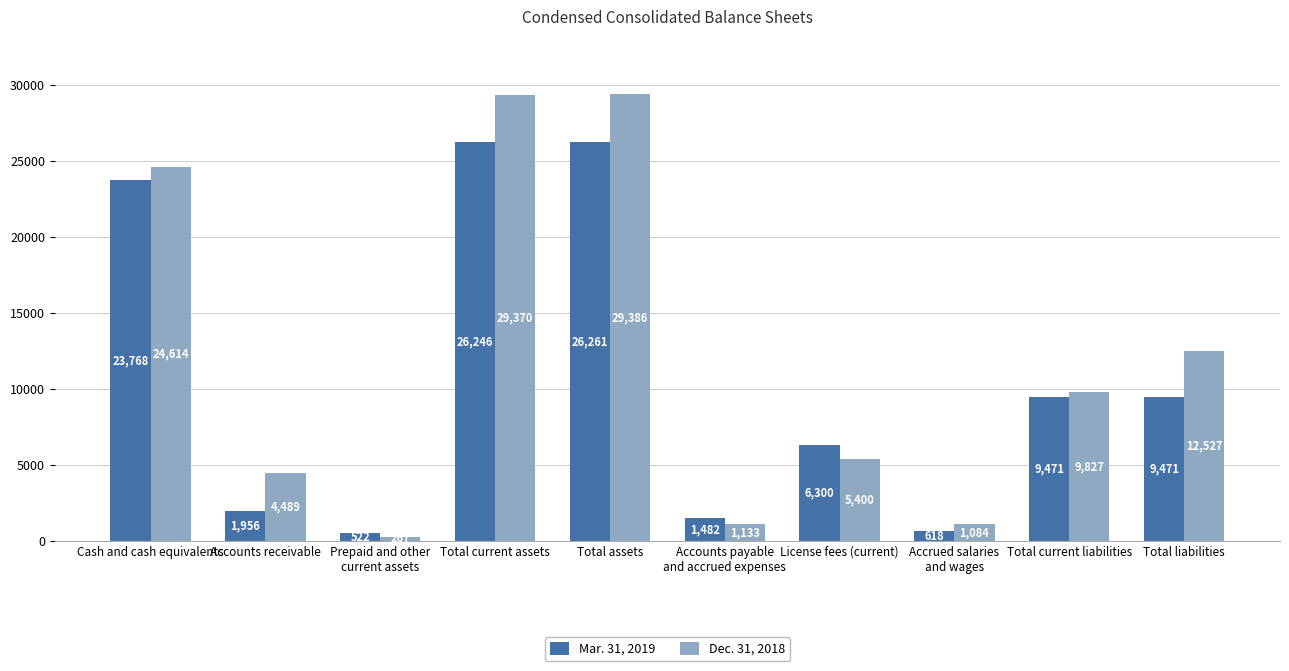

What is the label of the 9th bar from the left?

Total current liabilities